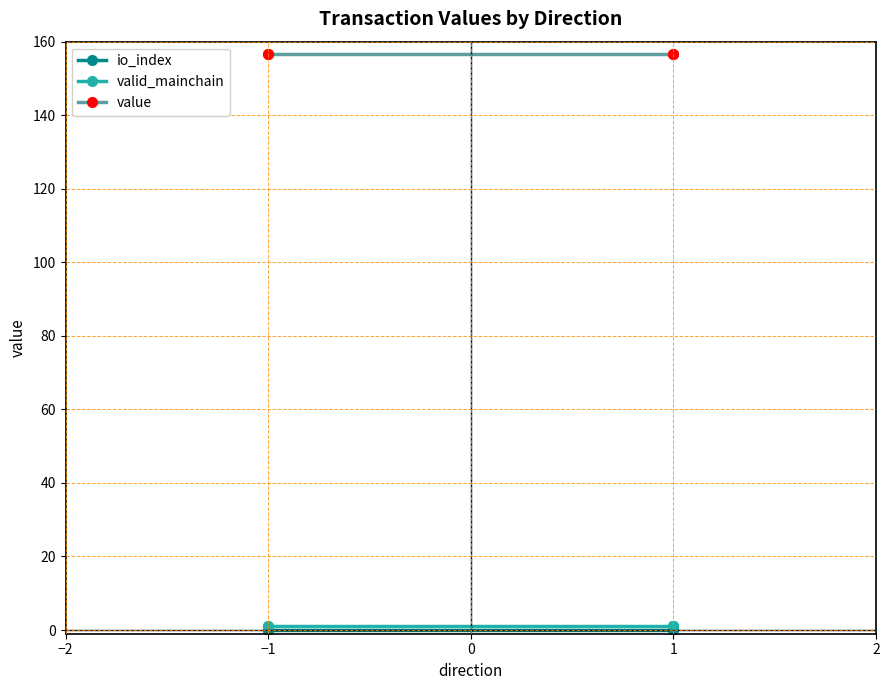

What is the approximate value of valid_mainchain at 1?

1.0